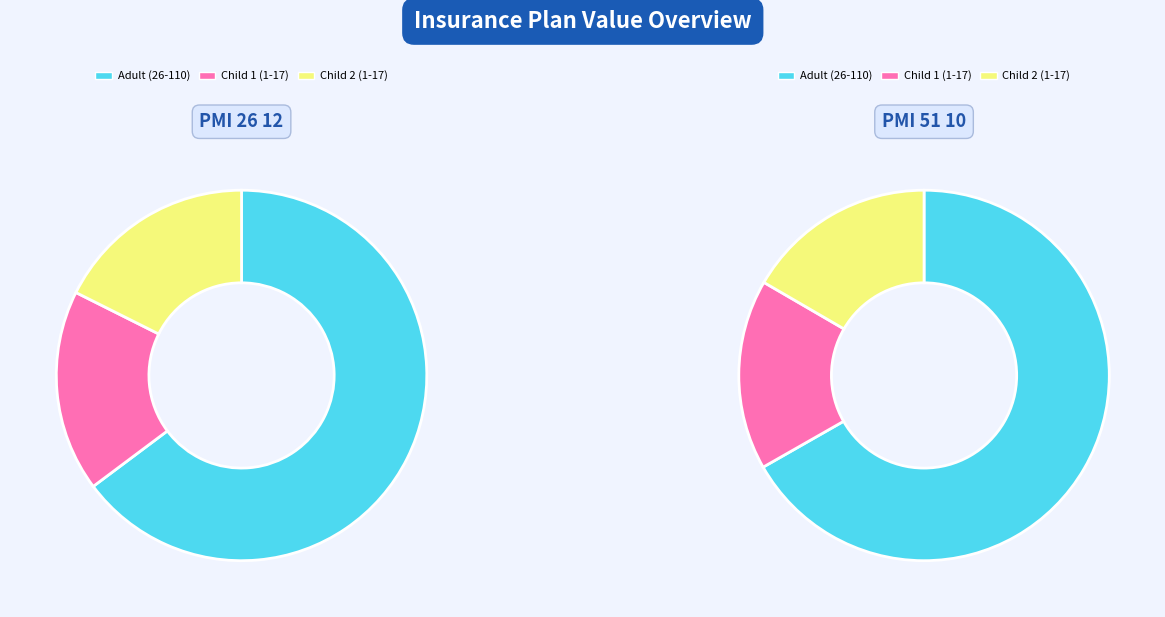

To the nearest percent, what is the average slice percentage?

33%